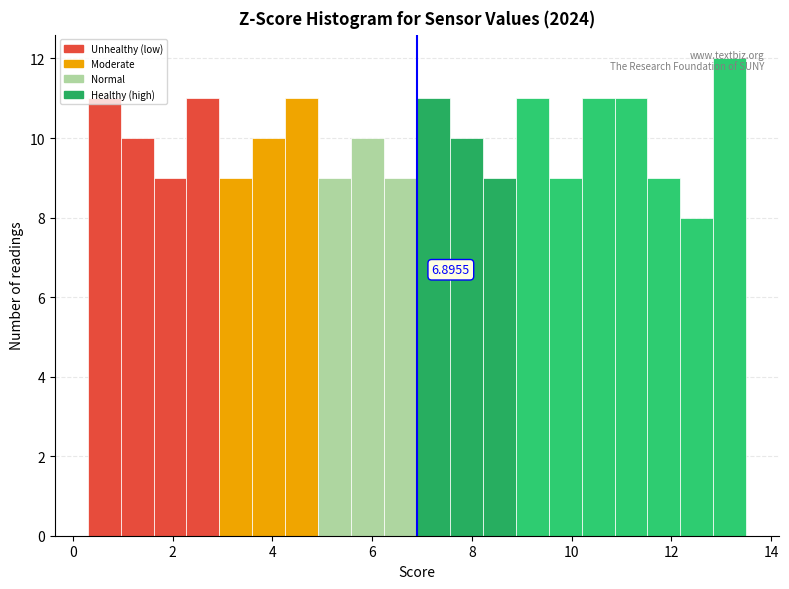

Read against the x-axis, roughly where is the centre of the tallest bar?

13.2